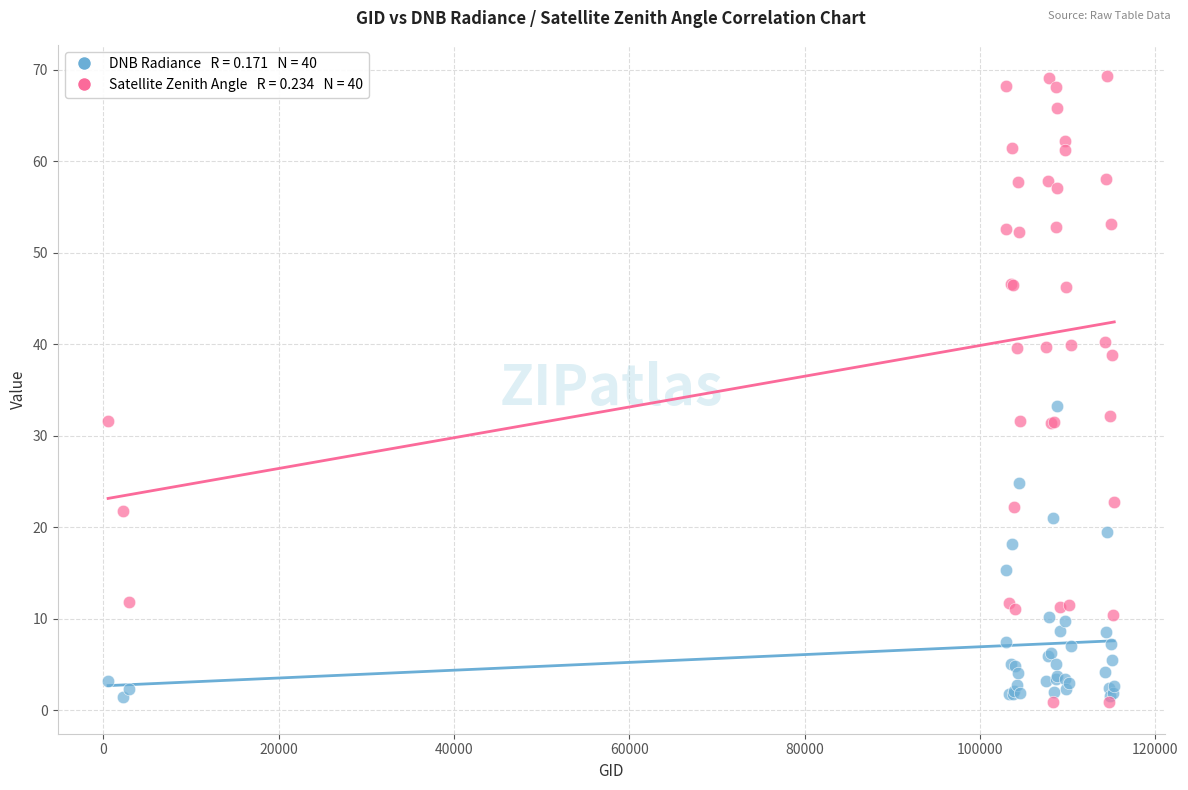

Across all series, what Y value is closest to 35?

33.3